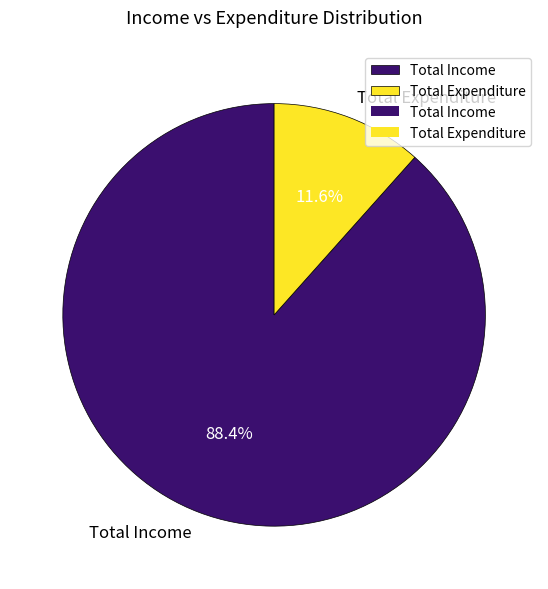

Combined, do Total Income and Total Expenditure account for over 50%?

Yes